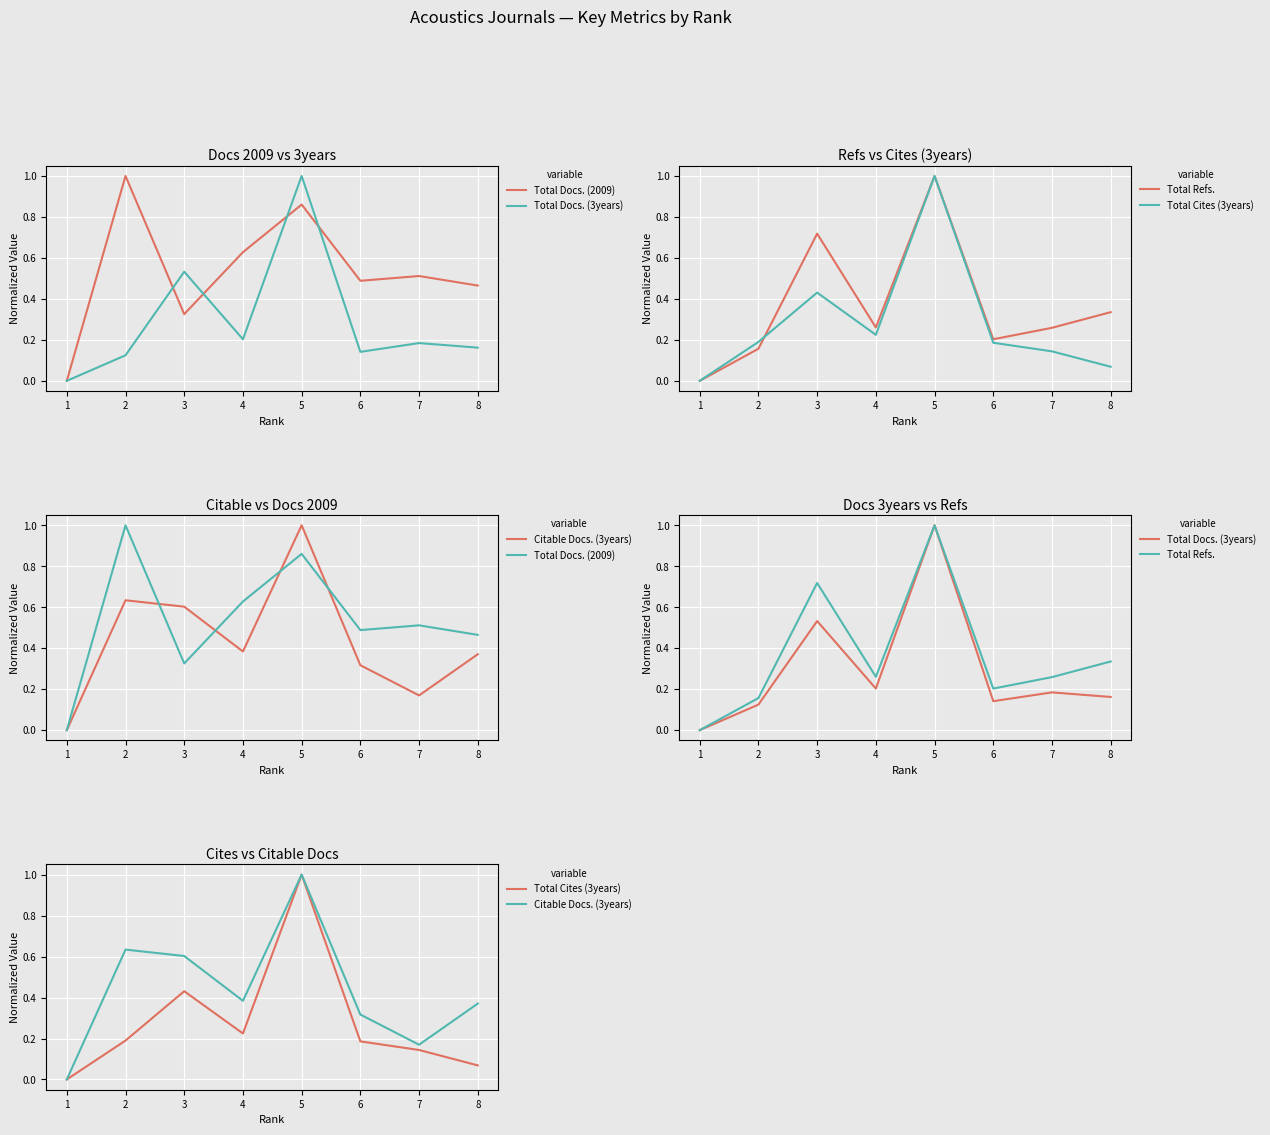

Reading left to right, transcribe all the data shown in this chart.

Total Docs. (2009): 0.0	1.0	0.3	0.6	0.9	0.5	0.5	0.5
Total Docs. (3years): 0.0	0.1	0.5	0.2	1.0	0.1	0.2	0.2
Total Refs.: 0.0	0.2	0.7	0.3	1.0	0.2	0.3	0.3
Total Cites (3years): 0.0	0.2	0.4	0.2	1.0	0.2	0.1	0.1
Citable Docs. (3years): 0.0	0.6	0.6	0.4	1.0	0.3	0.2	0.4